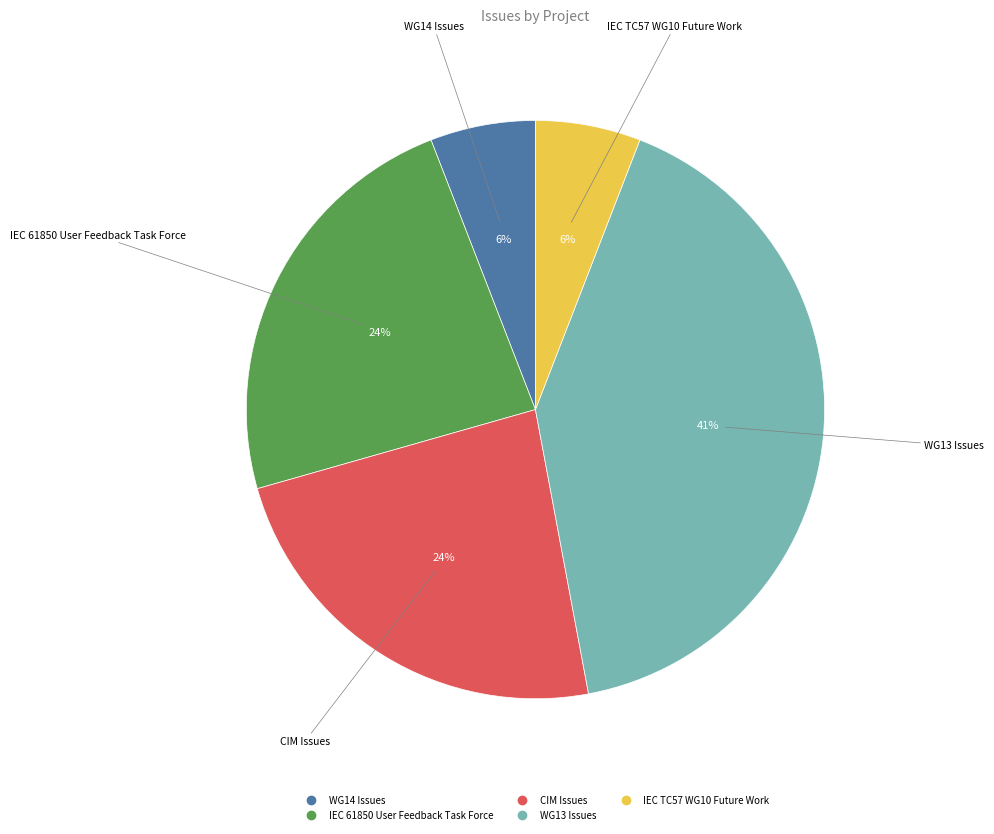

Is there a majority slice in this chart?

No